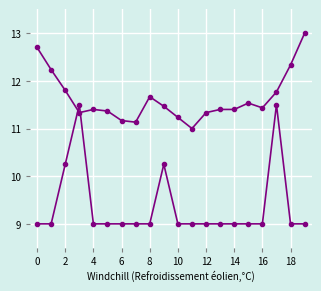

How many lines are shown in the chart?

2